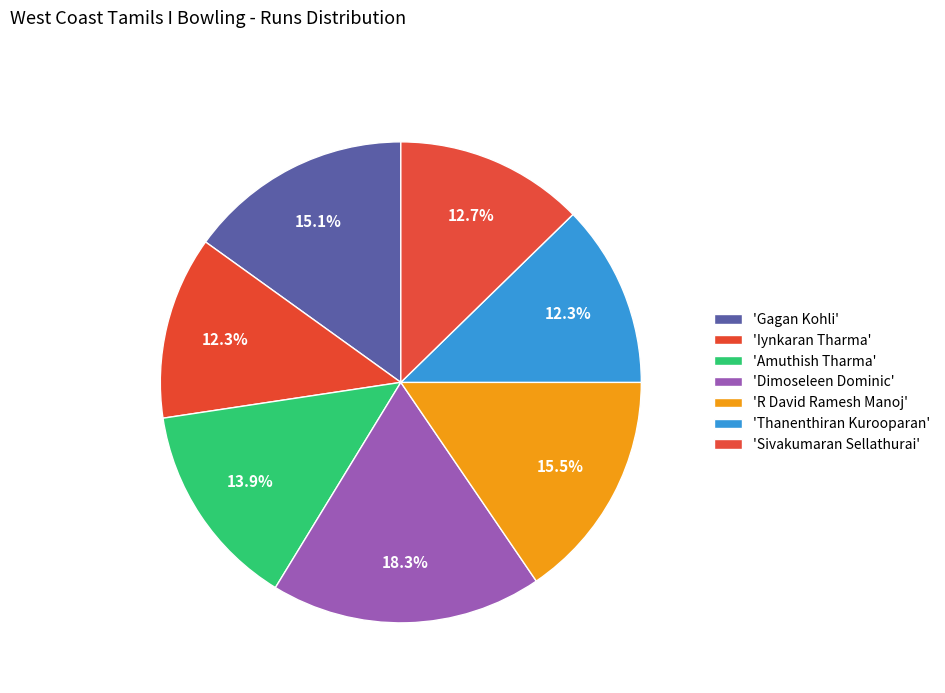

Count the number of slices in the pie.

7